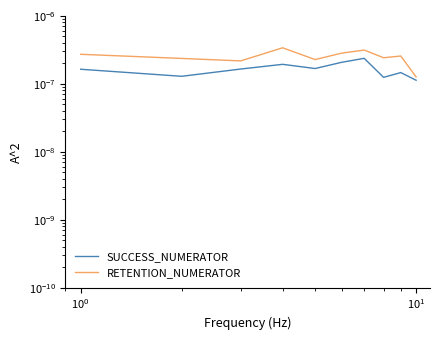

How many lines are shown in the chart?

2